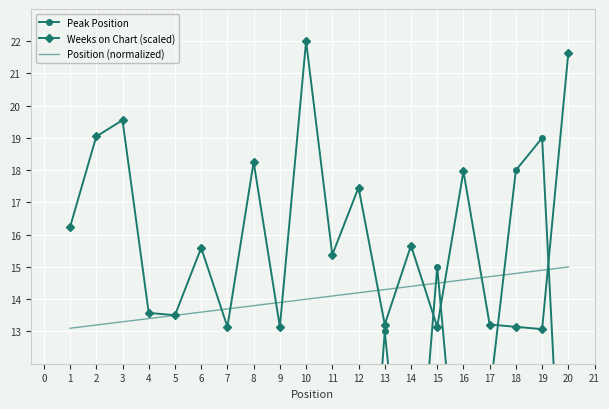

Is the value of Weeks on Chart (scaled) at 3 greater than the value of Position (normalized) at 12?

Yes